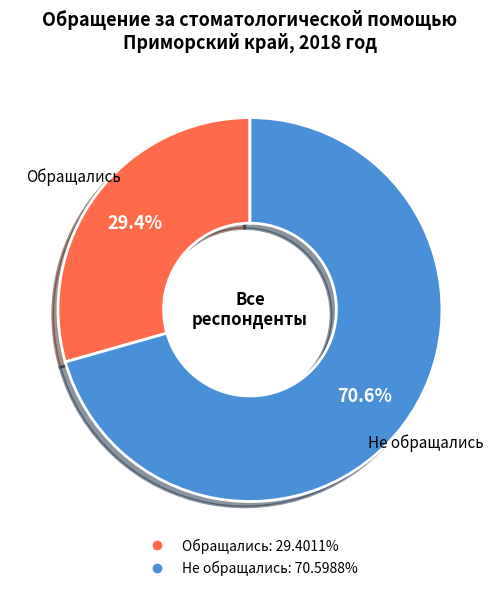

Is there a majority slice in this chart?

Yes